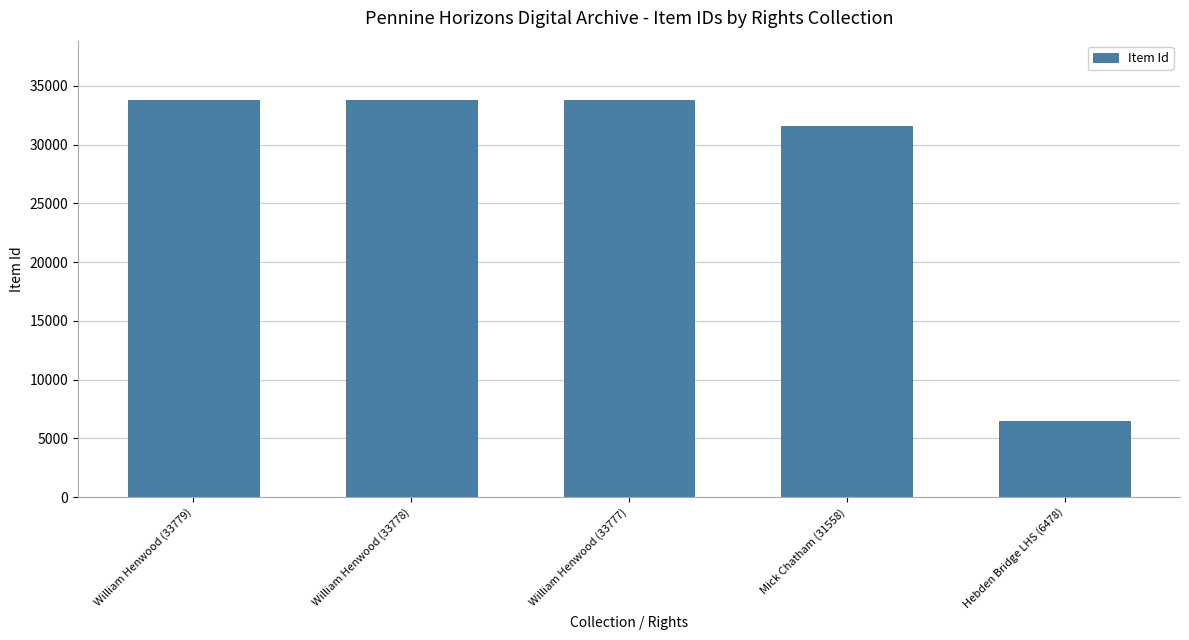

What is the smallest value displayed?

6478